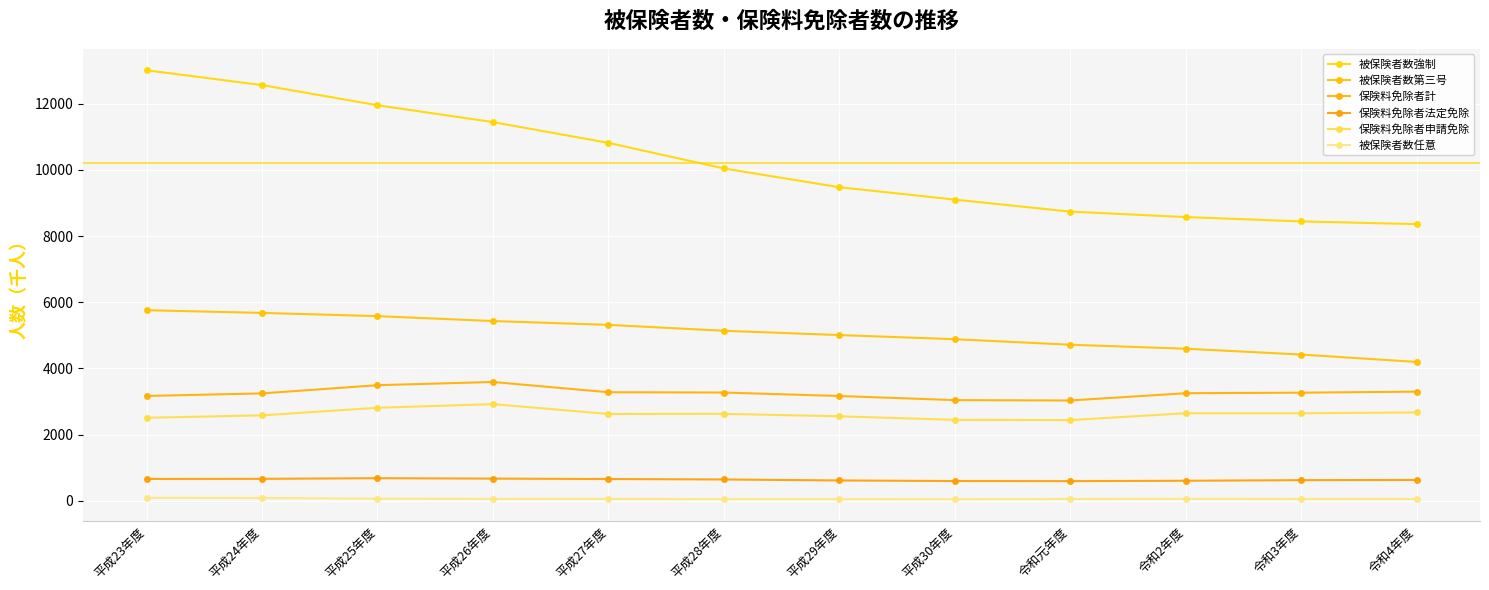

What is the lowest value of the 被保険者数第三号 series?

4197